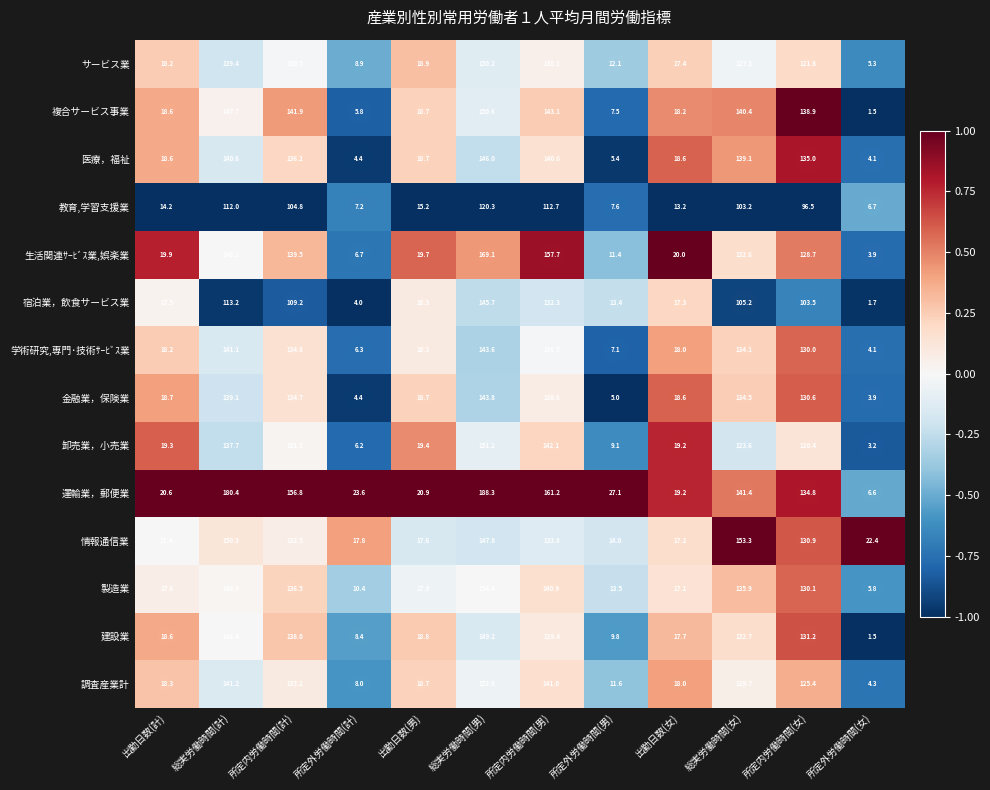

The 生活関連ｻｰﾋﾞｽ業,娯楽業 series shows 20.0 at 出勤日数(女). True or false?

True